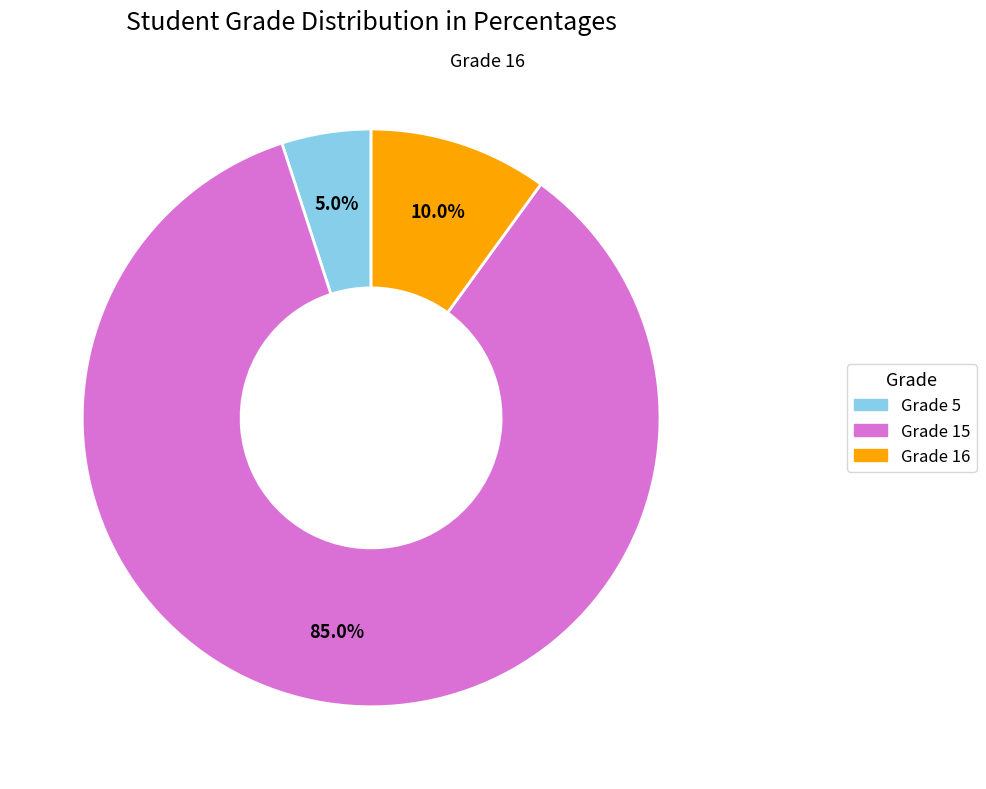

Does any single category account for the majority?

Yes